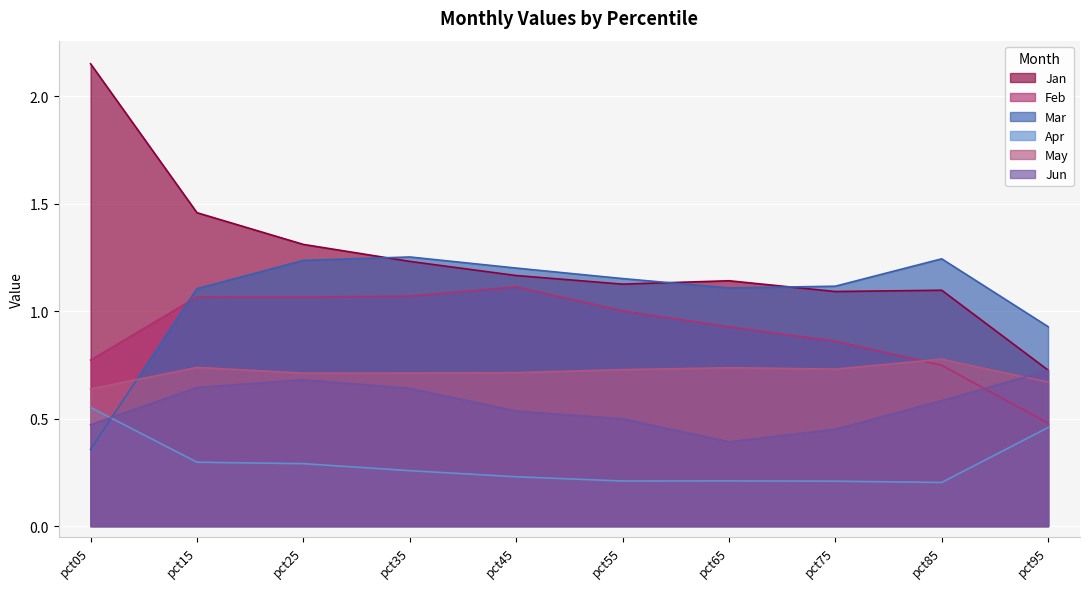

What is the difference between the Jan values at pct25 and pct55?

0.2